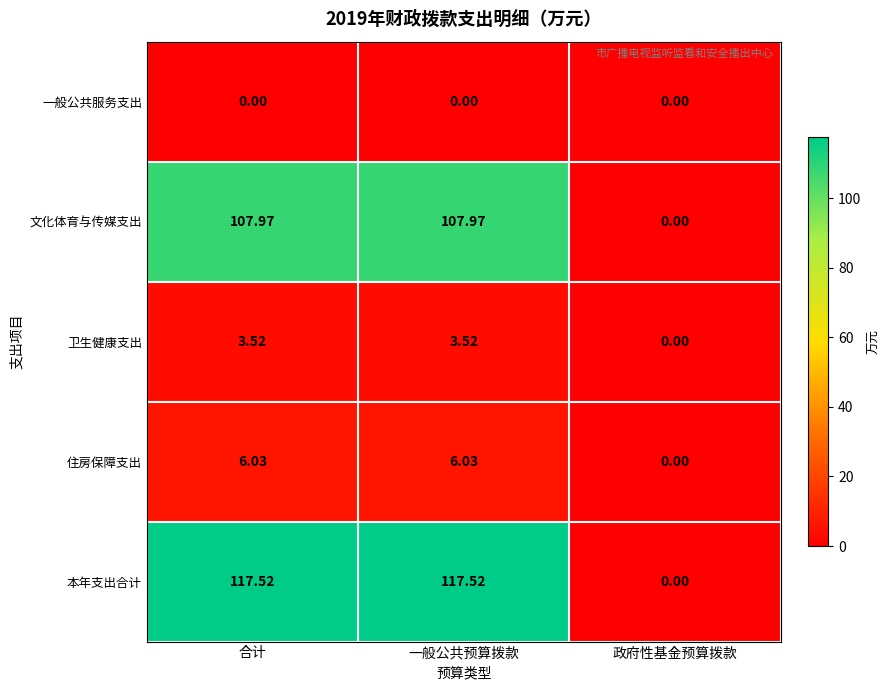

Is the value of 本年支出合计 at 合计 greater than the value of 一般公共服务支出 at 一般公共预算拨款?

Yes